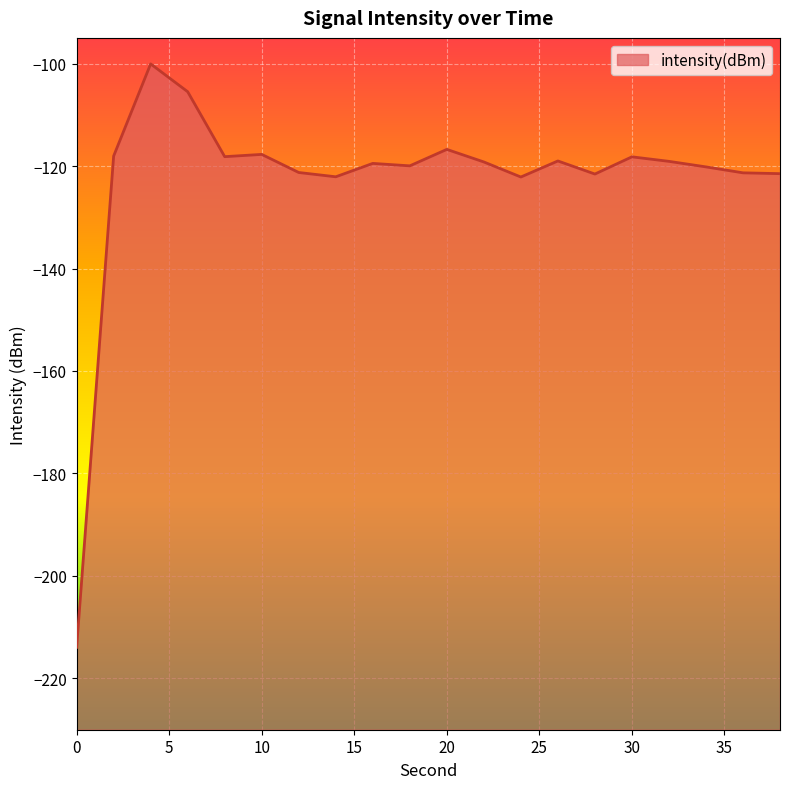

At which category does the data reach its first local peak?

4